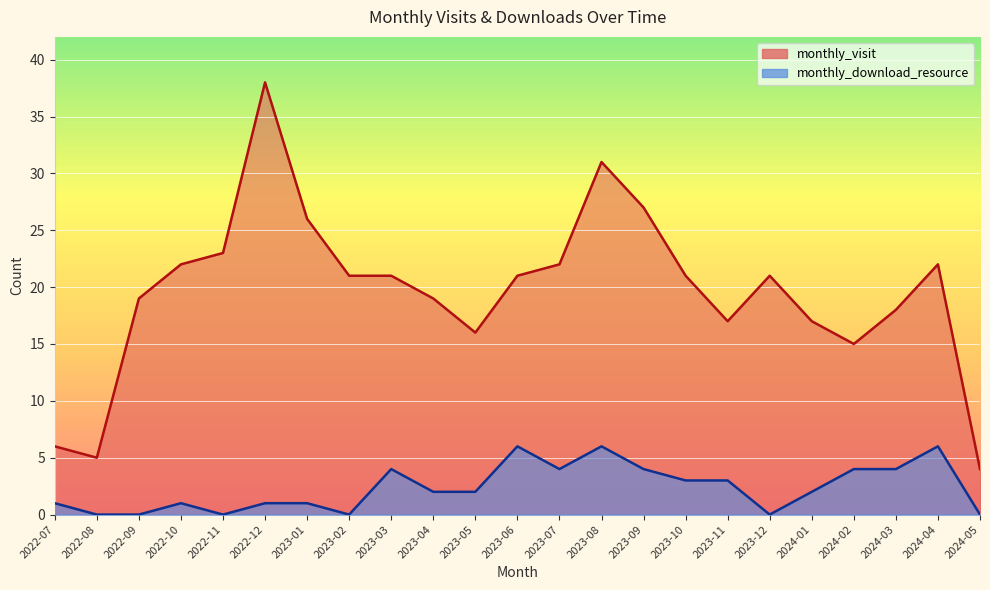

Reading left to right, transcribe all the data shown in this chart.

monthly_visit: 6	5	19	22	23	38	26	21	21	19	16	21	22	31	27	21	17	21	17	15	18	22	4
monthly_download_resource: 1	0	0	1	0	1	1	0	4	2	2	6	4	6	4	3	3	0	2	4	4	6	0